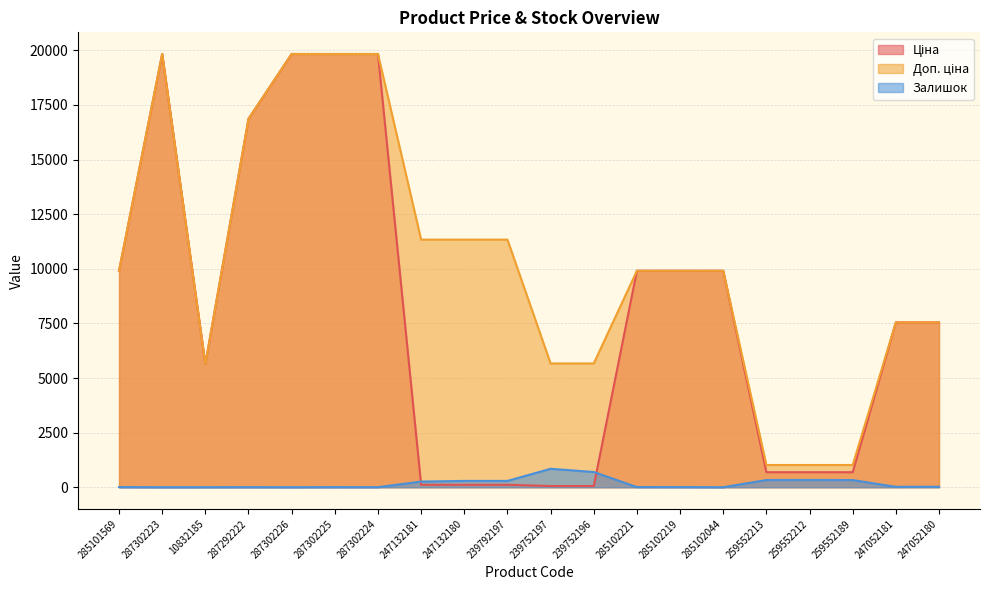

What is the value of the Ціна point at the 9th from the left?

113.3